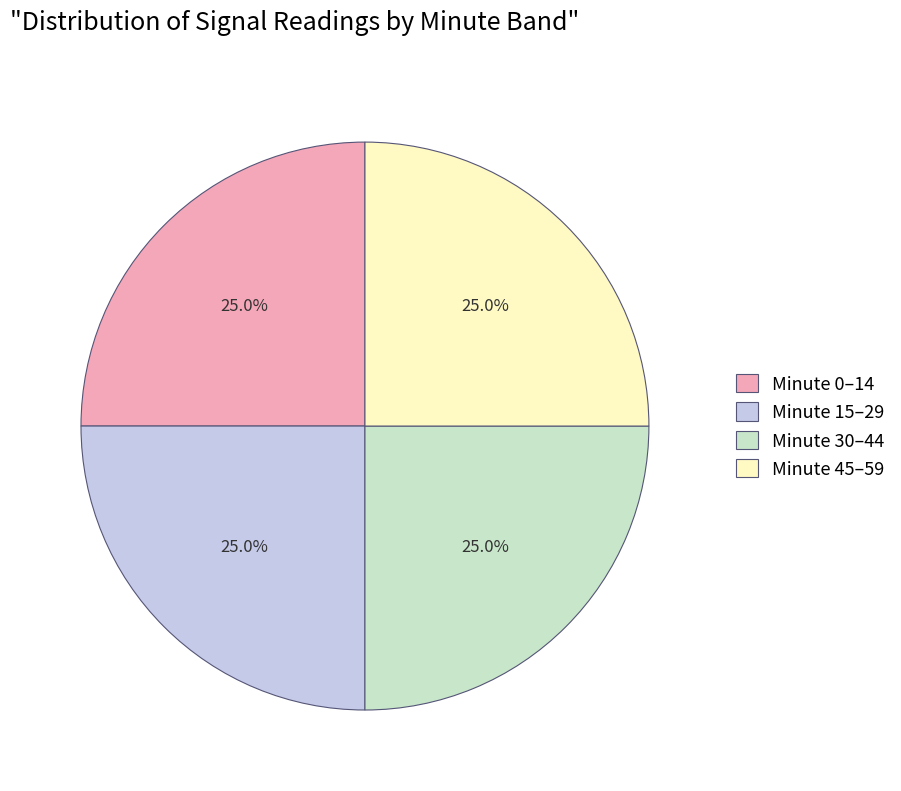

What percentage is NOT represented by Minute 30–44?

75.0%